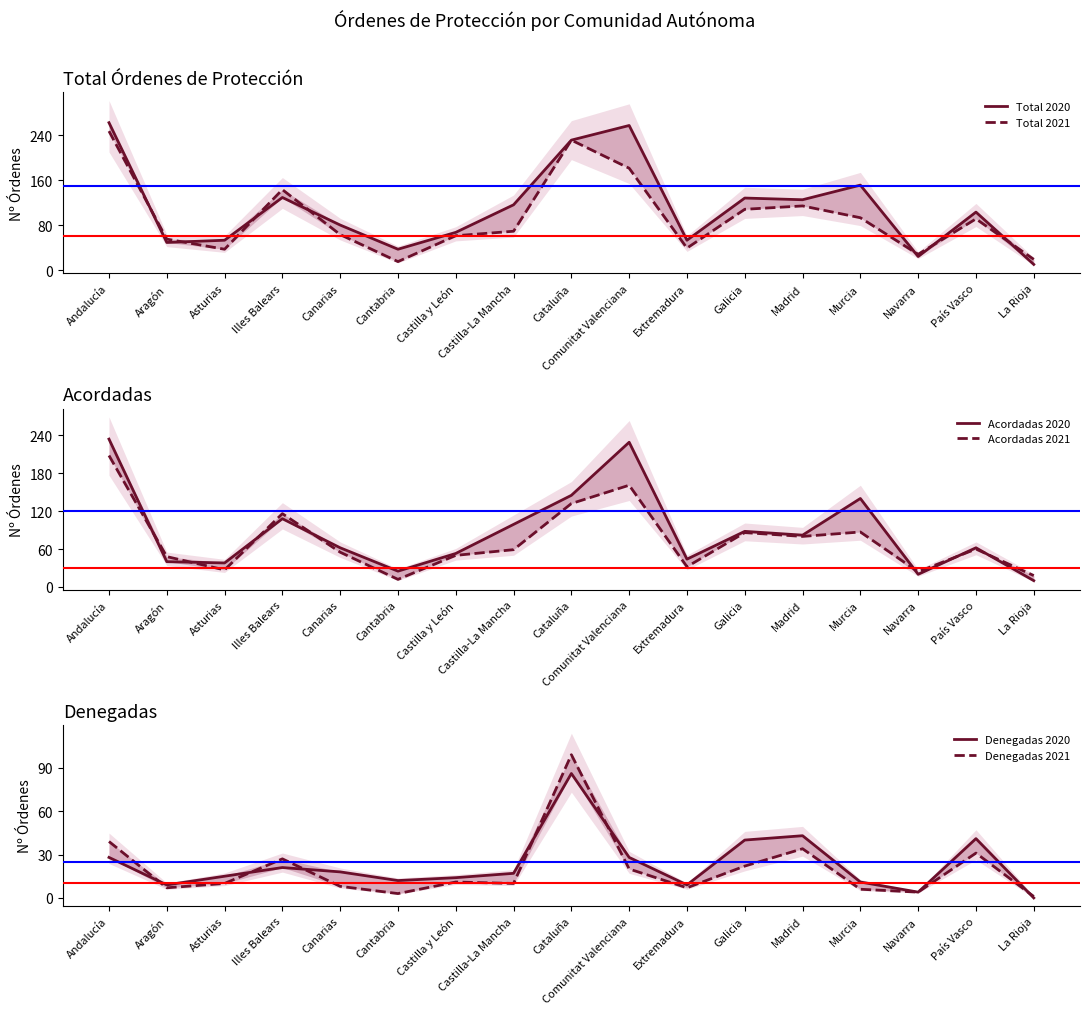

At which category is the sum across all series the highest?

Andalucía